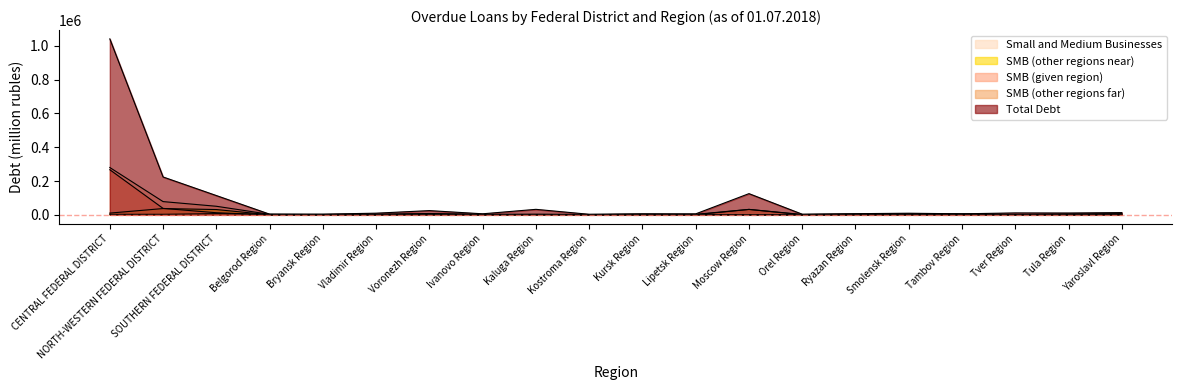

What is the value of the SMB (other regions far) point at the 17th from the left?

2884